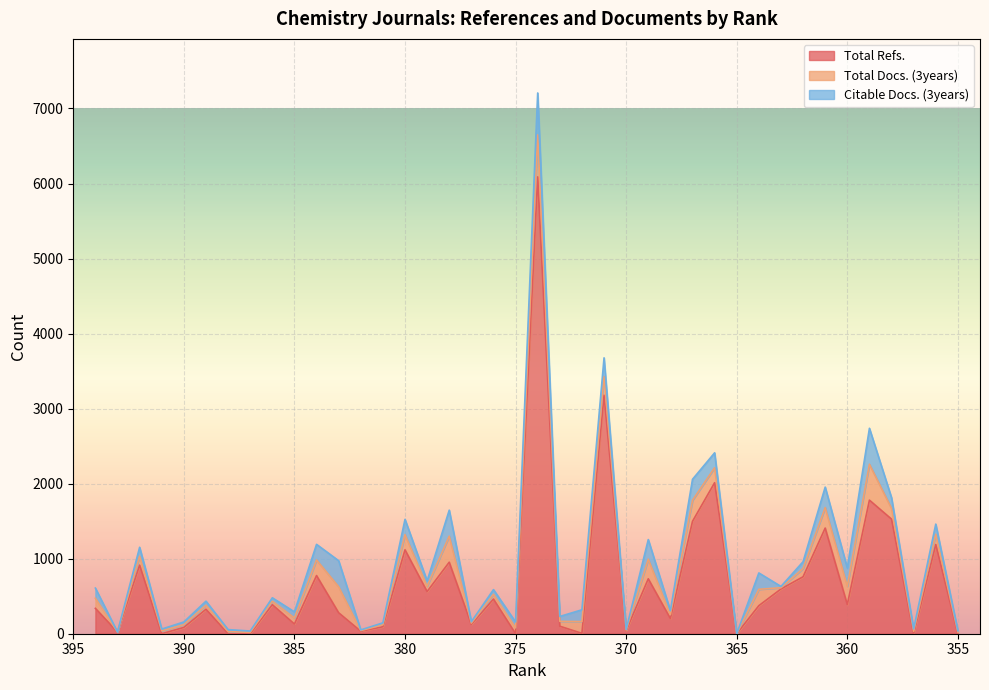

What are all the series names shown in the legend?

Total Refs., Total Docs. (3years), Citable Docs. (3years)